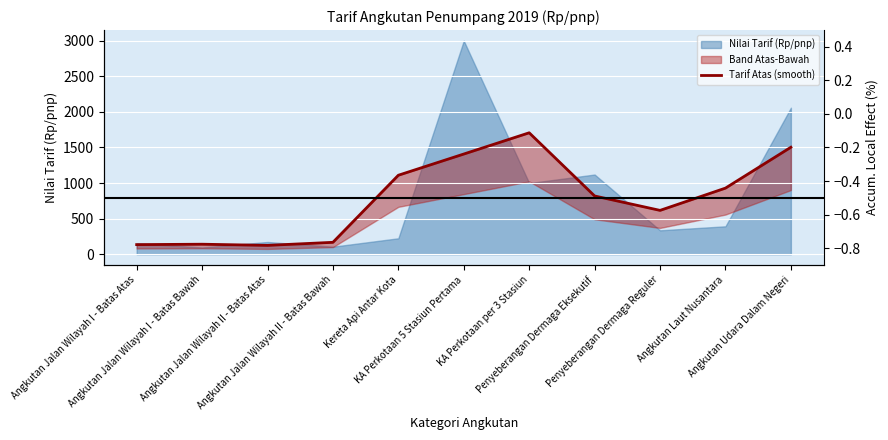

Between Penyeberangan Dermaga Eksekutif and Angkutan Jalan Wilayah I - Batas Bawah, which is larger?

Penyeberangan Dermaga Eksekutif